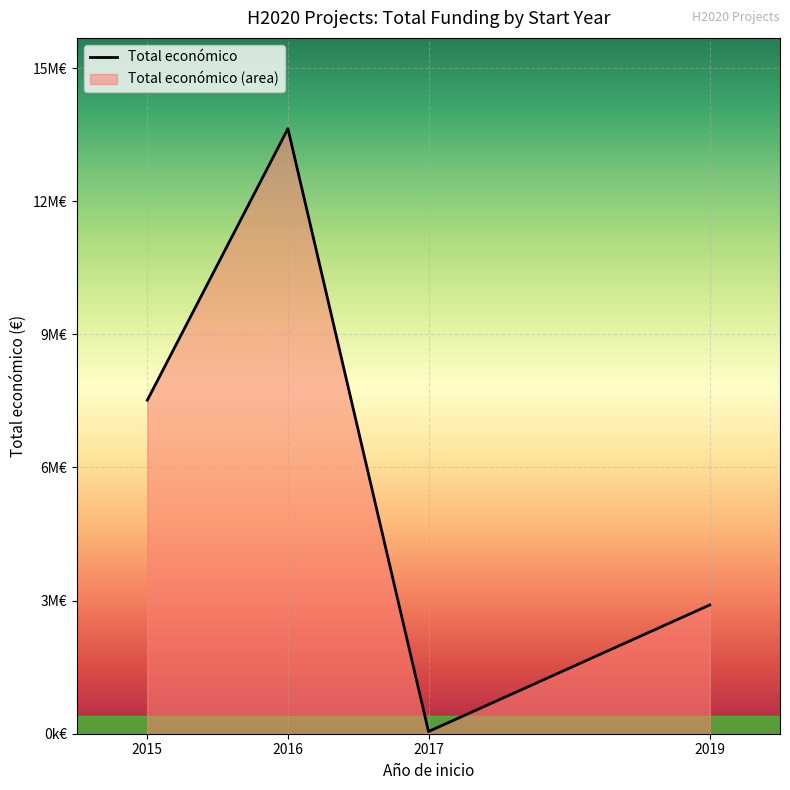

How many interior local valleys (lower than both neighbors) does the data have?

1